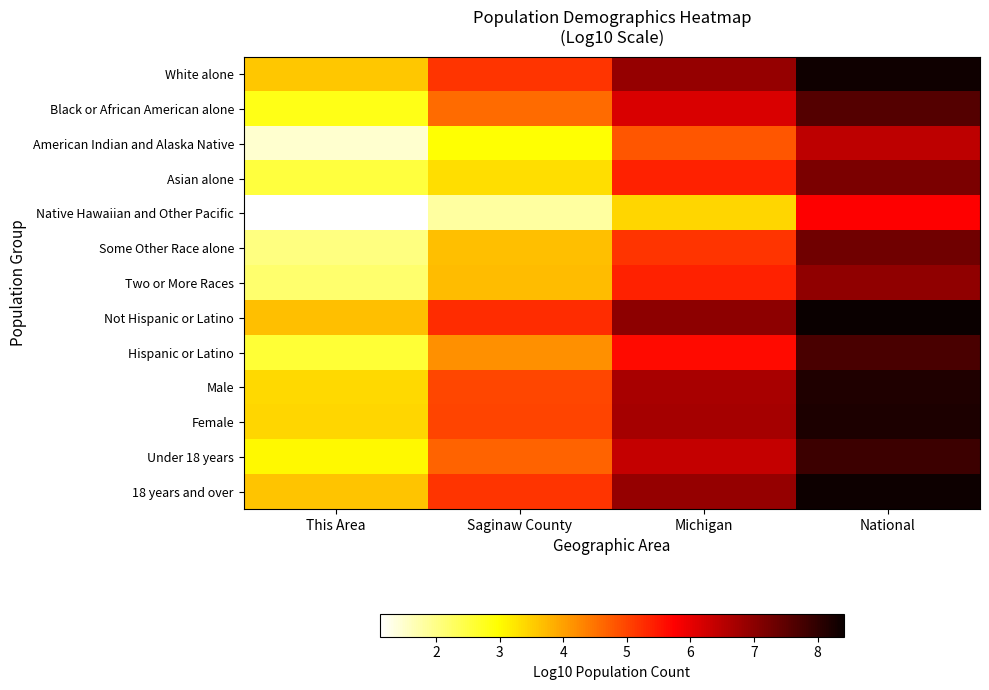

Which series has the largest range (max minus min)?

Some Other Race alone